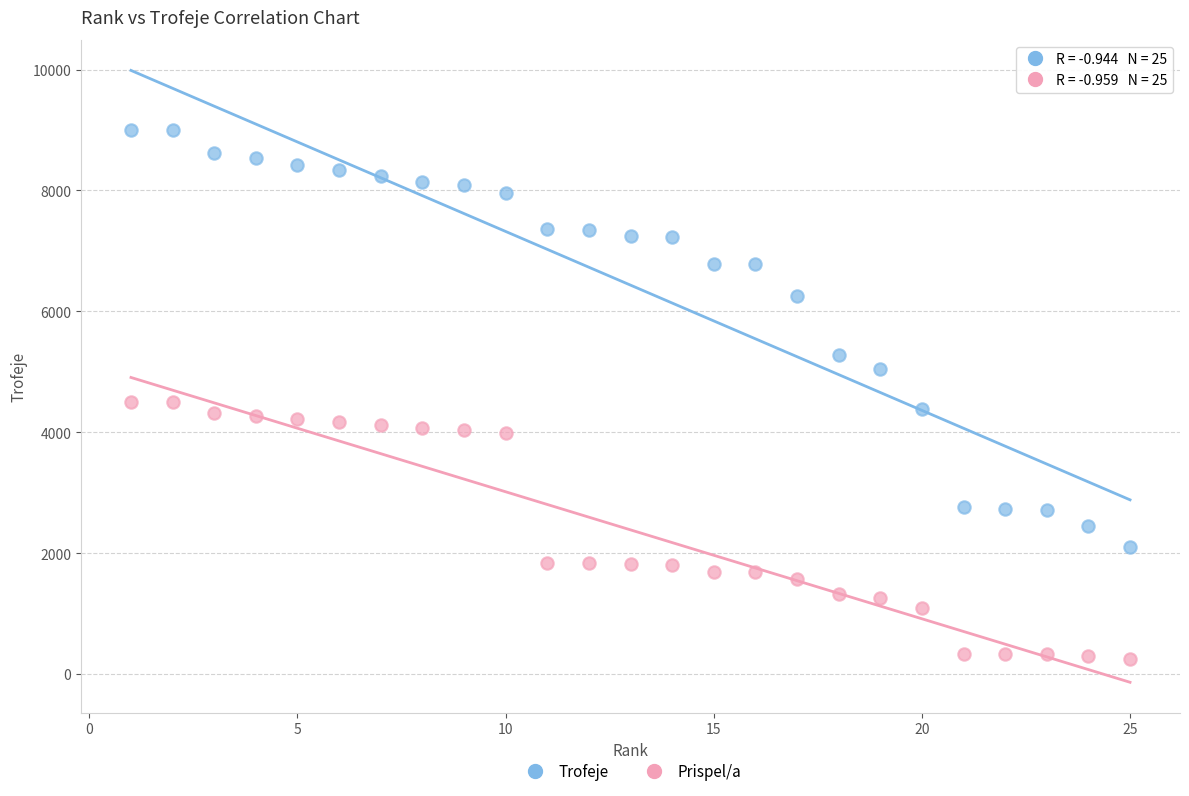

Which series contains the lowest Y value?

Prispel/a